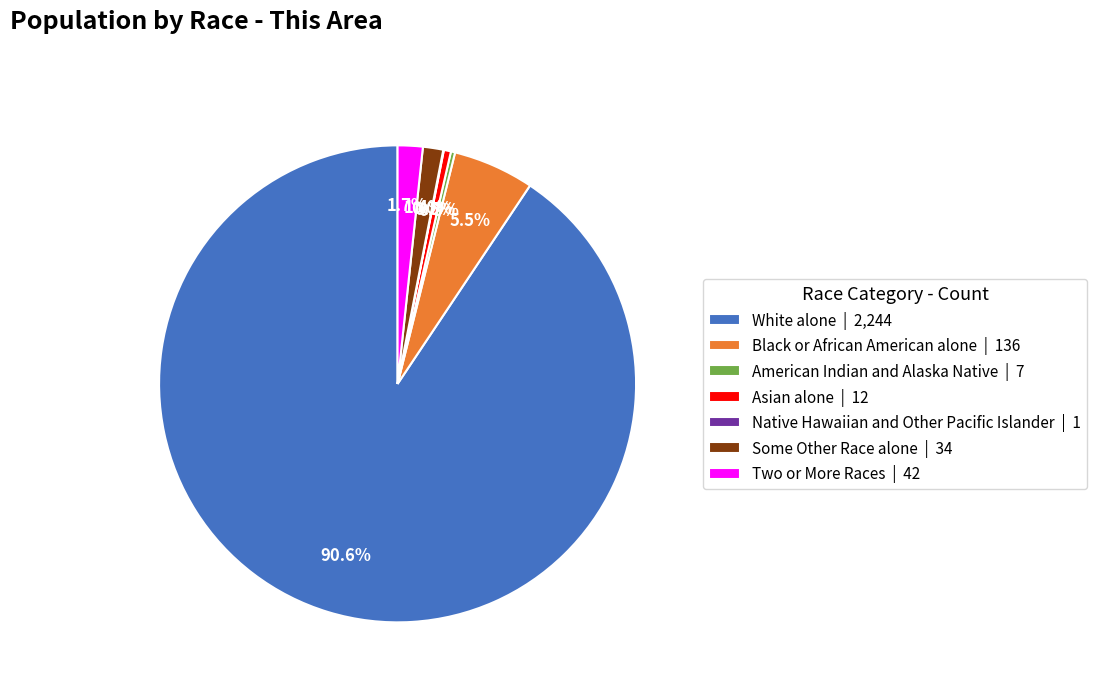

The Black or African American alone slice represents 1% of the pie. True or false?

False